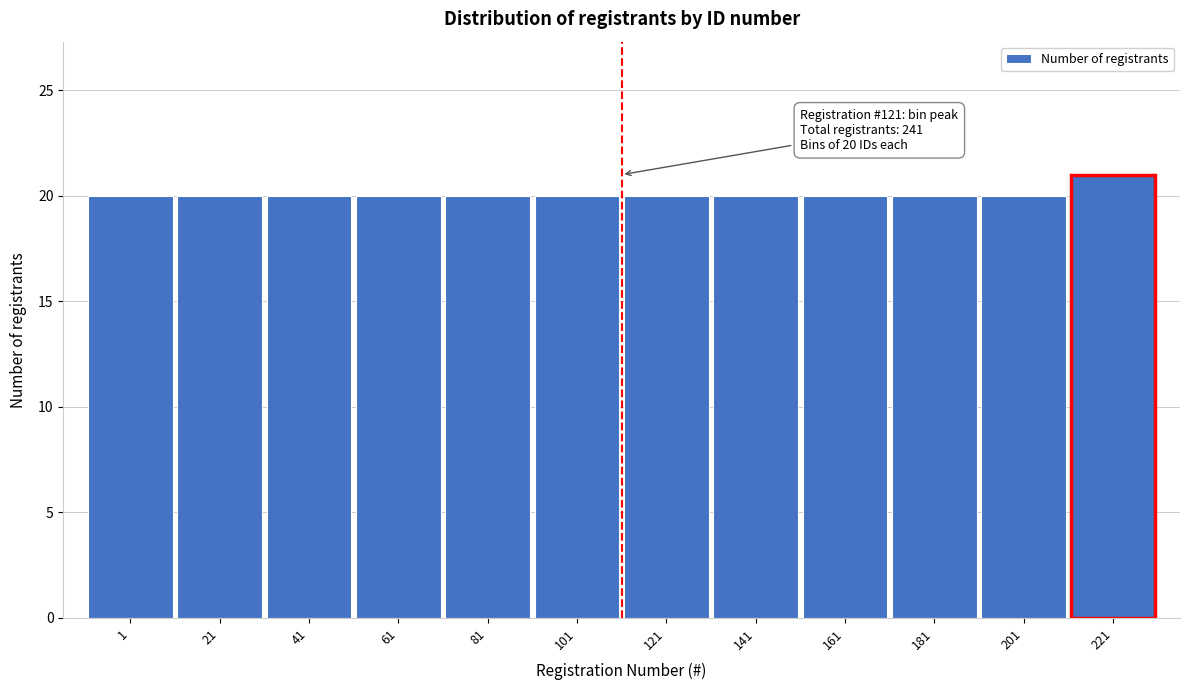

Reading left to right, list all the values displayed in this chart.

20	20	20	20	20	20	20	20	20	20	20	21